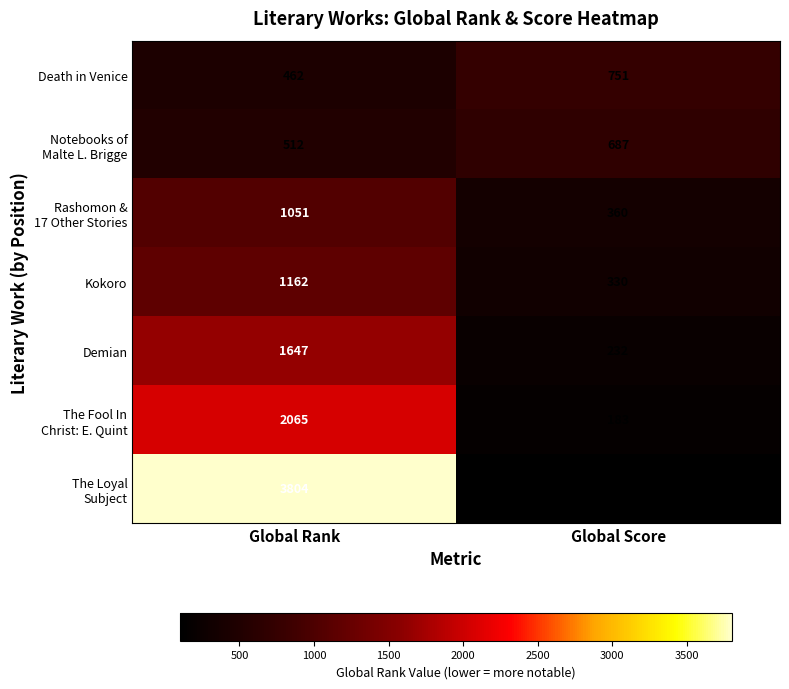

Which category has the lowest value across all series?

Global Score